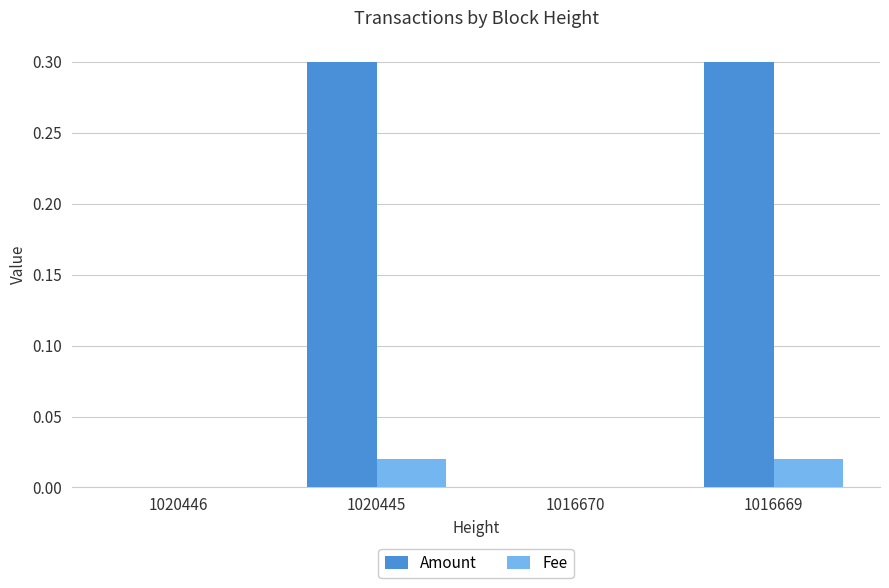

How many Fee values are between 0 and 1?

4